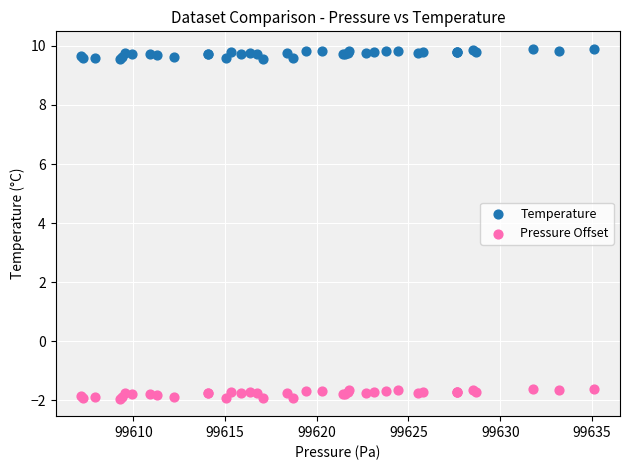

What are all the series names shown in the legend?

Temperature, Pressure Offset